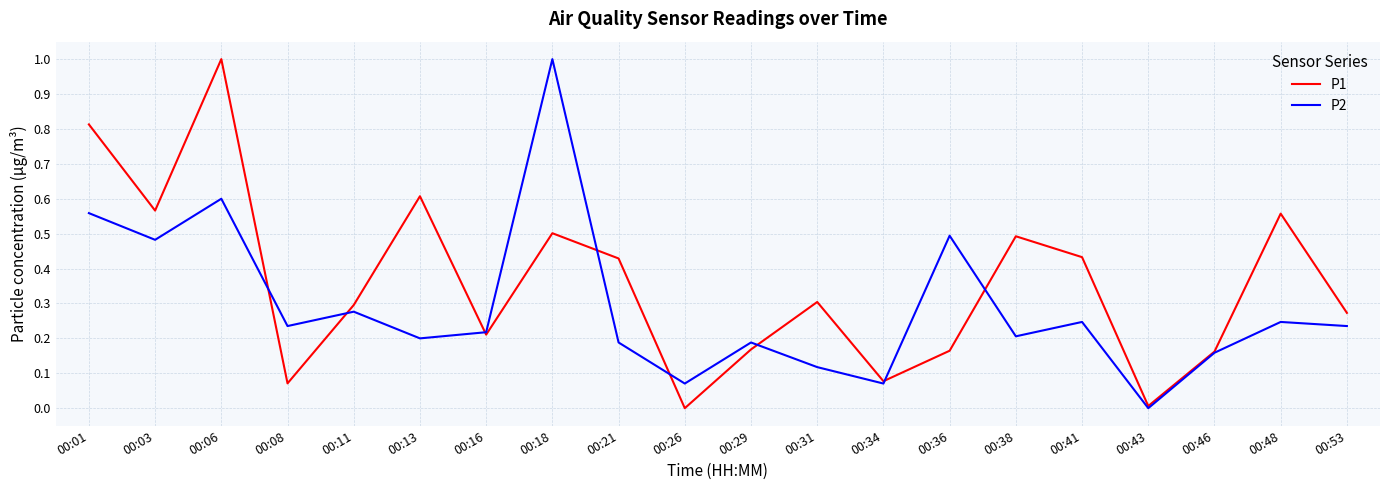

What are all the series names shown in the legend?

P1, P2